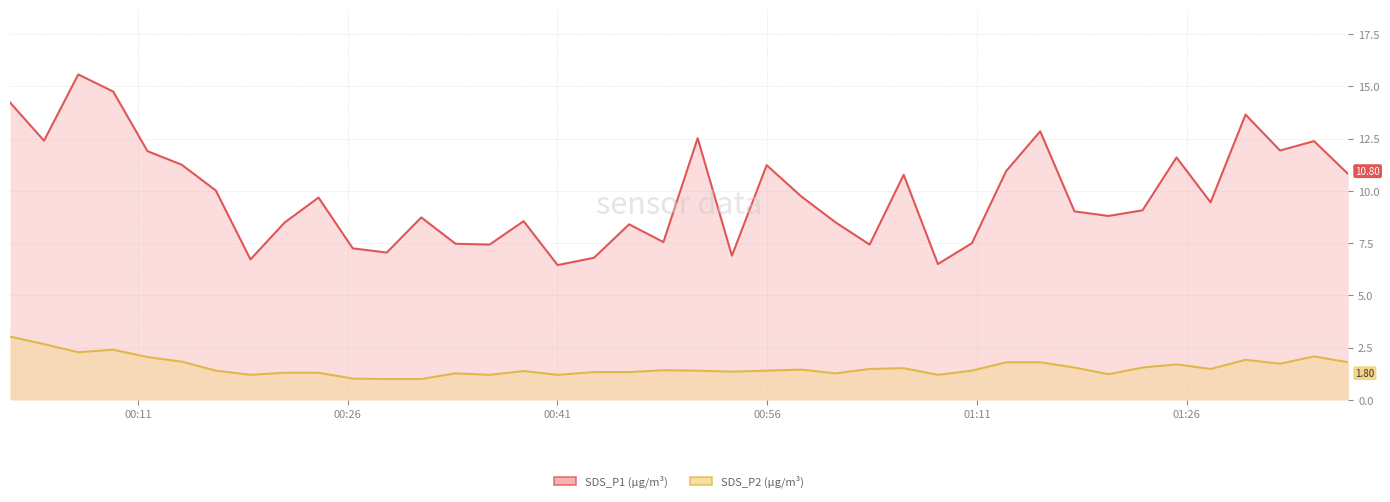

Rank the series by their average value, from highest to lowest.

SDS_P1, SDS_P2